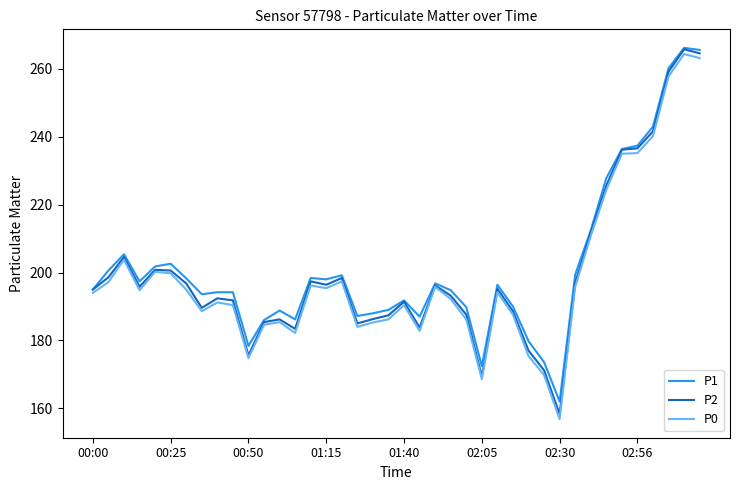

Which series has the largest range (max minus min)?

P0